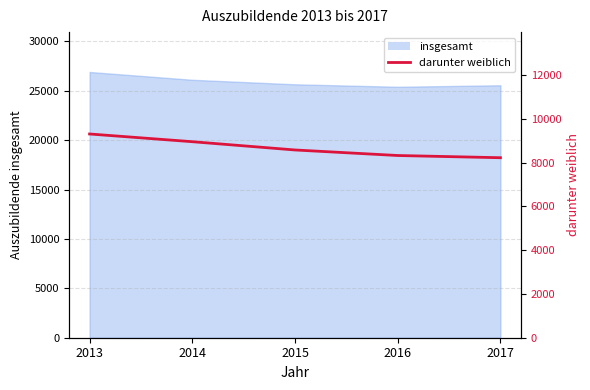

True or false: the data shows 8959 at 2014.

True